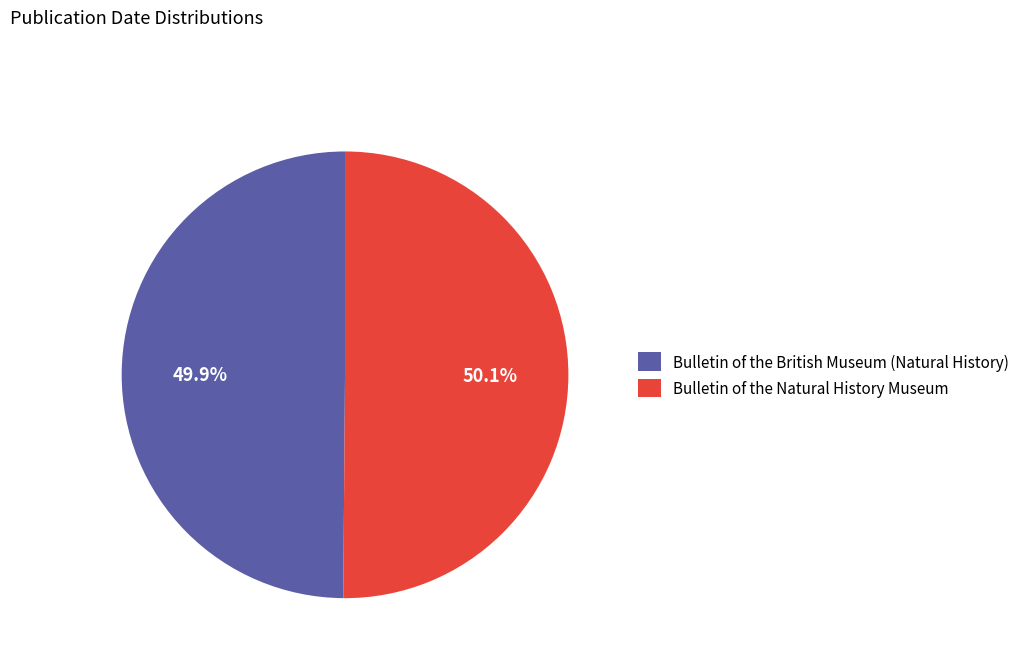

What percentage do Bulletin of the British Museum (Natural History) and Bulletin of the Natural History Museum together represent?

100.0%